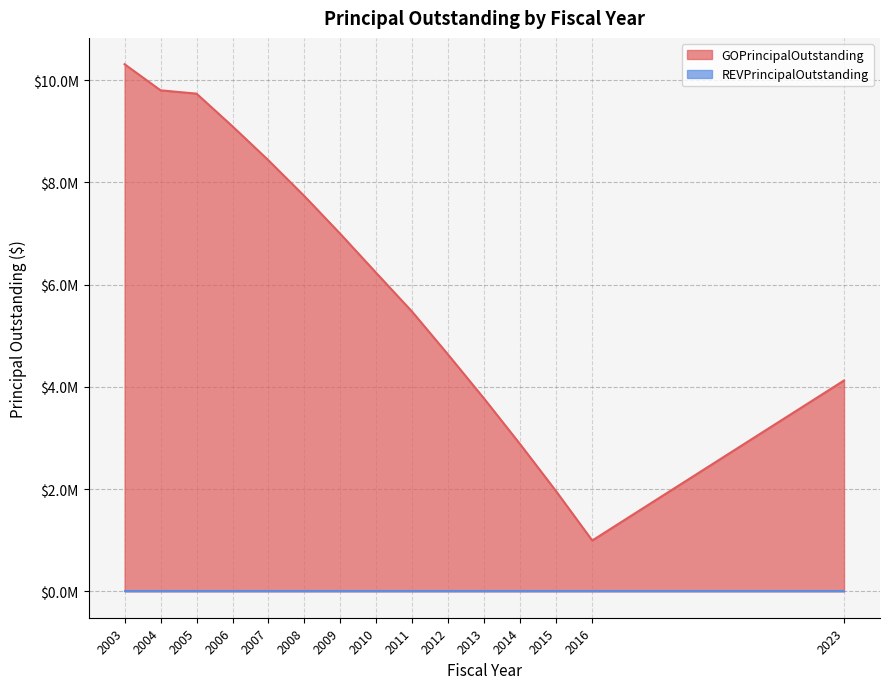

Does the chart display data point markers on the line(s)?

No